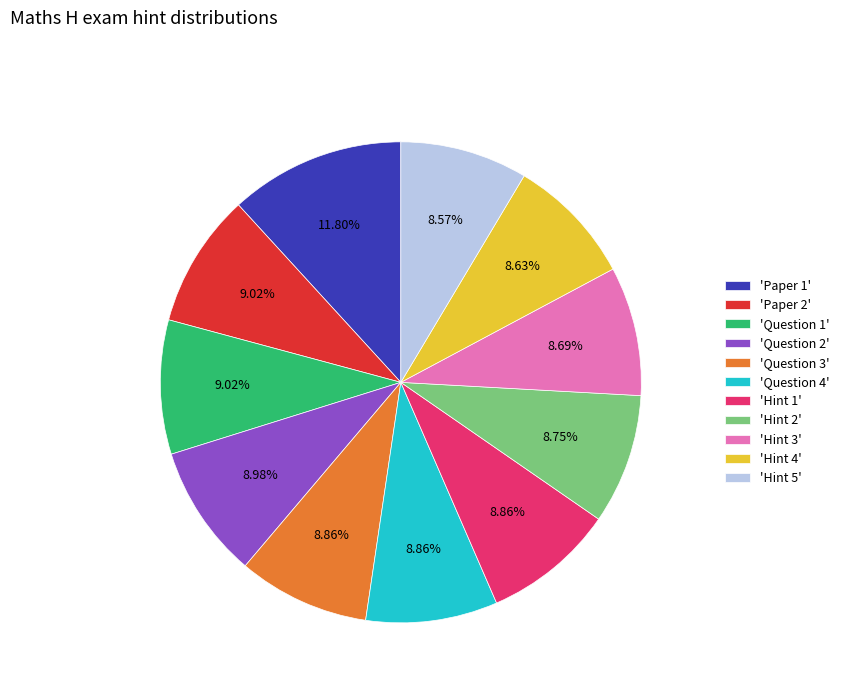

Which slice is the largest?

'Paper 1'